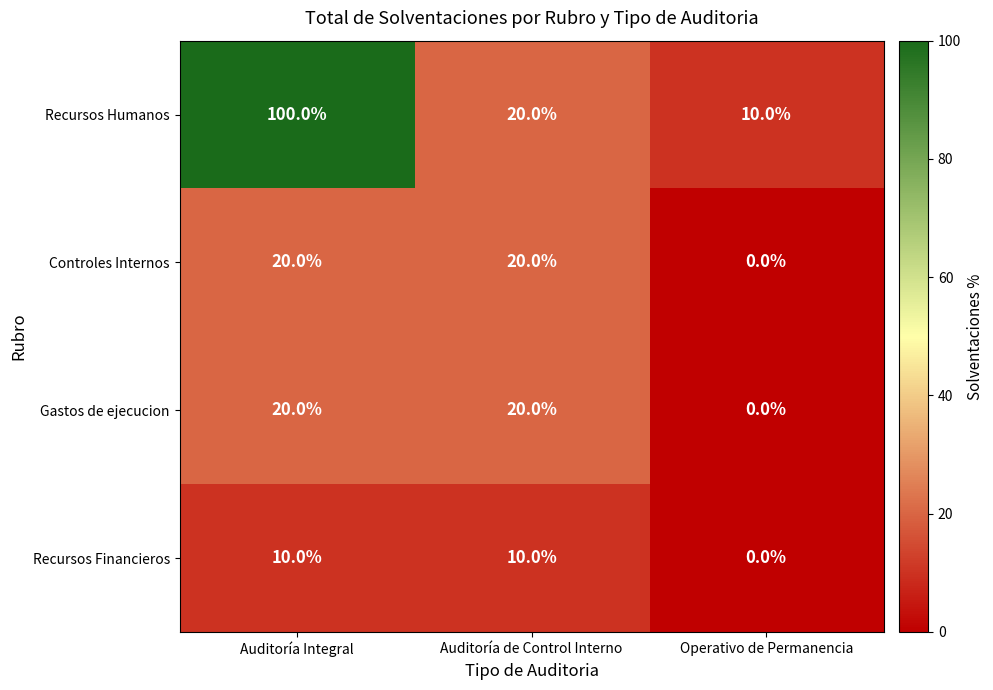

Which series has the largest total across all categories?

Recursos Humanos